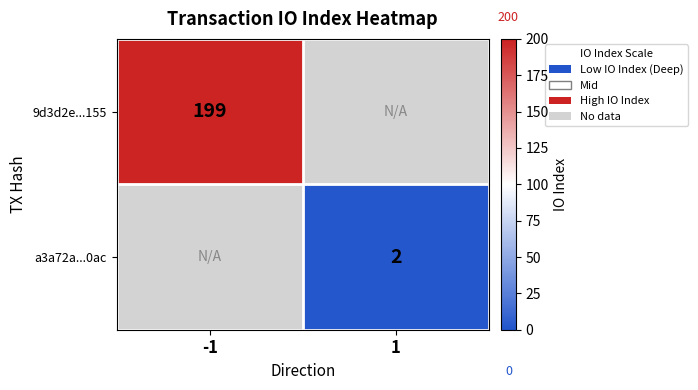

The 9d3d2e...155 series shows 120 at -1. True or false?

False